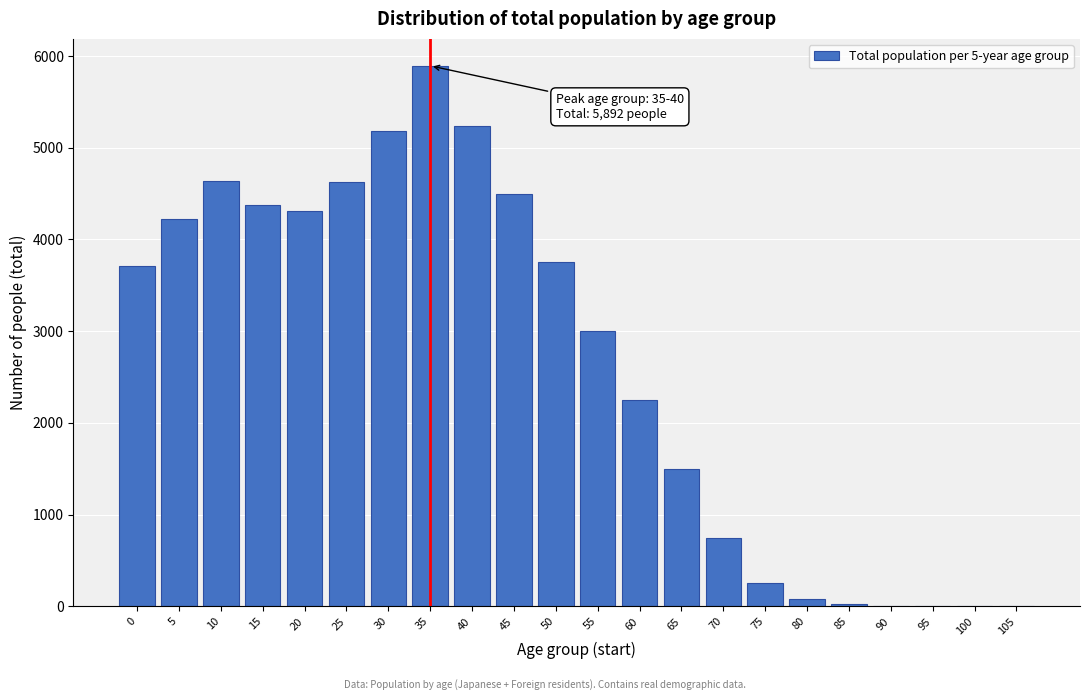

What is the change in value from 35 to 40?

-652